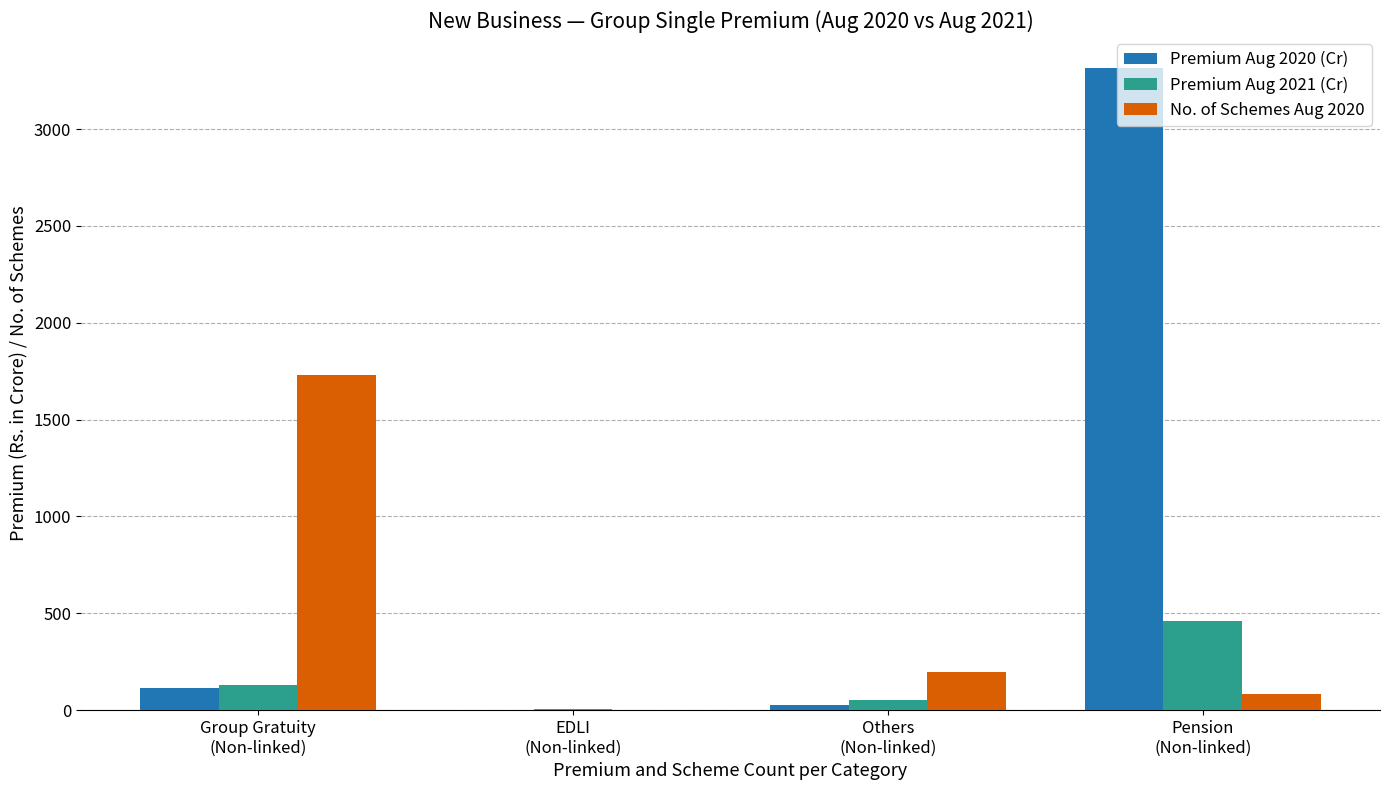

What is the sum of all Premium Aug 2021 (Cr) values?

648.6